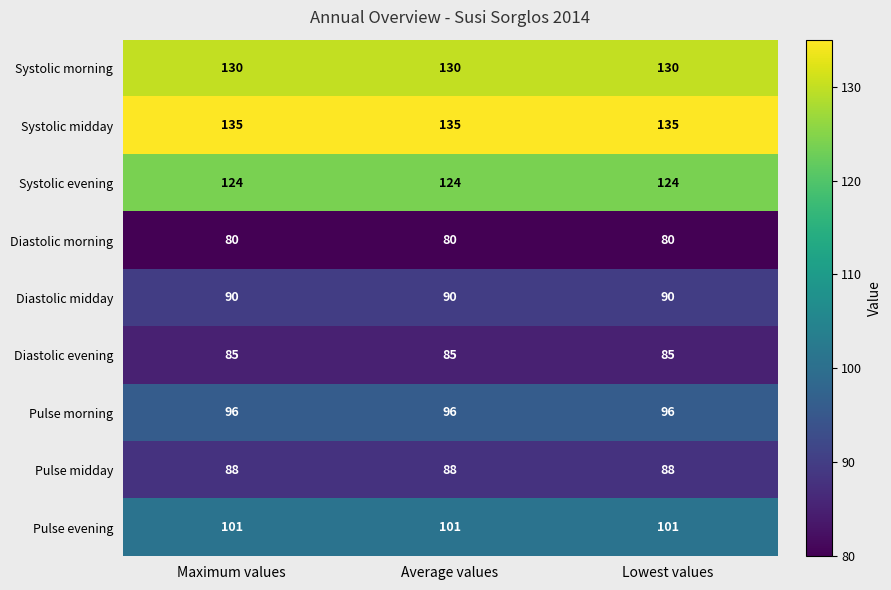

Rank the series at Average values from highest to lowest value.

Systolic midday, Systolic morning, Systolic evening, Pulse evening, Pulse morning, Diastolic midday, Pulse midday, Diastolic evening, Diastolic morning